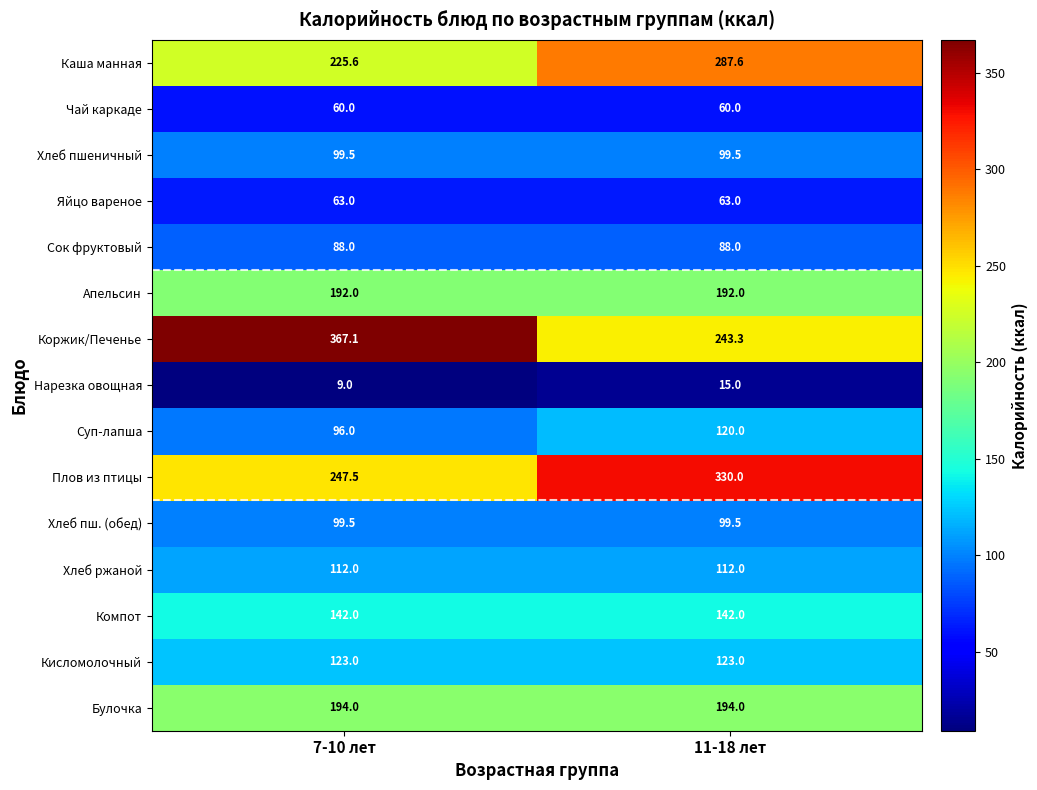

Which series has the largest range (max minus min)?

Коржик/Печенье